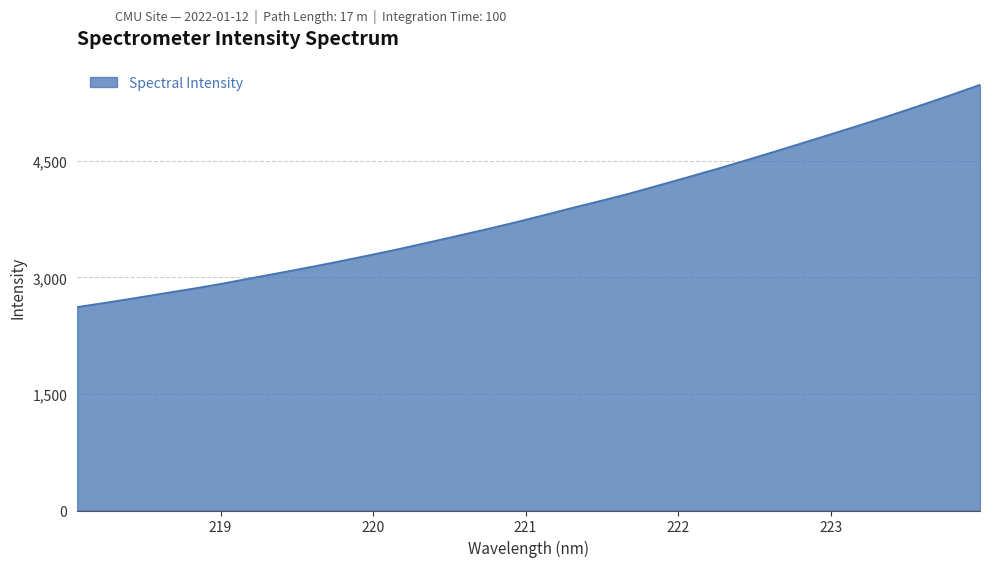

What is the smallest value displayed?

2619.8